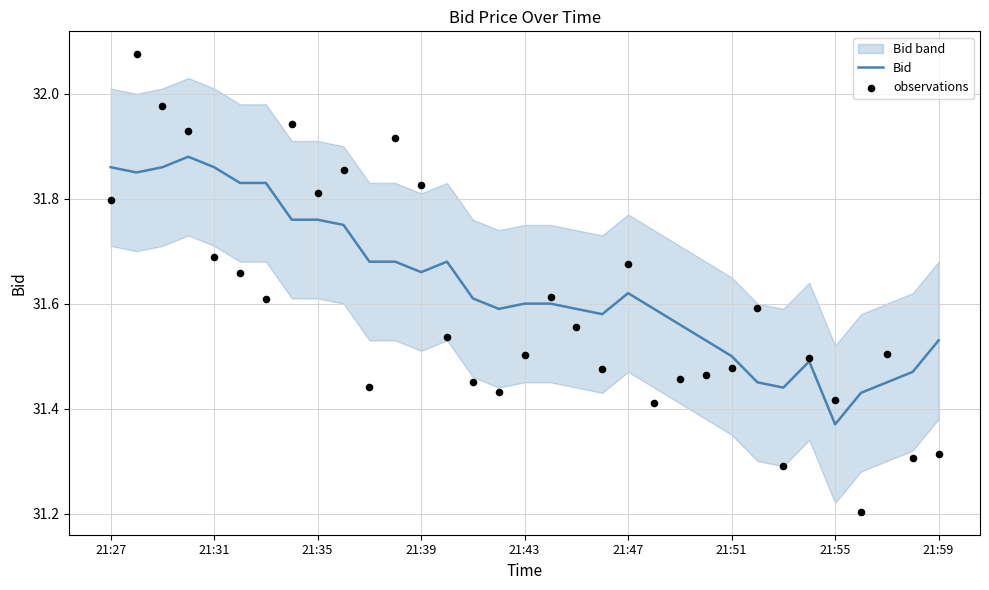

Which series reaches the maximum Y coordinate?

observations